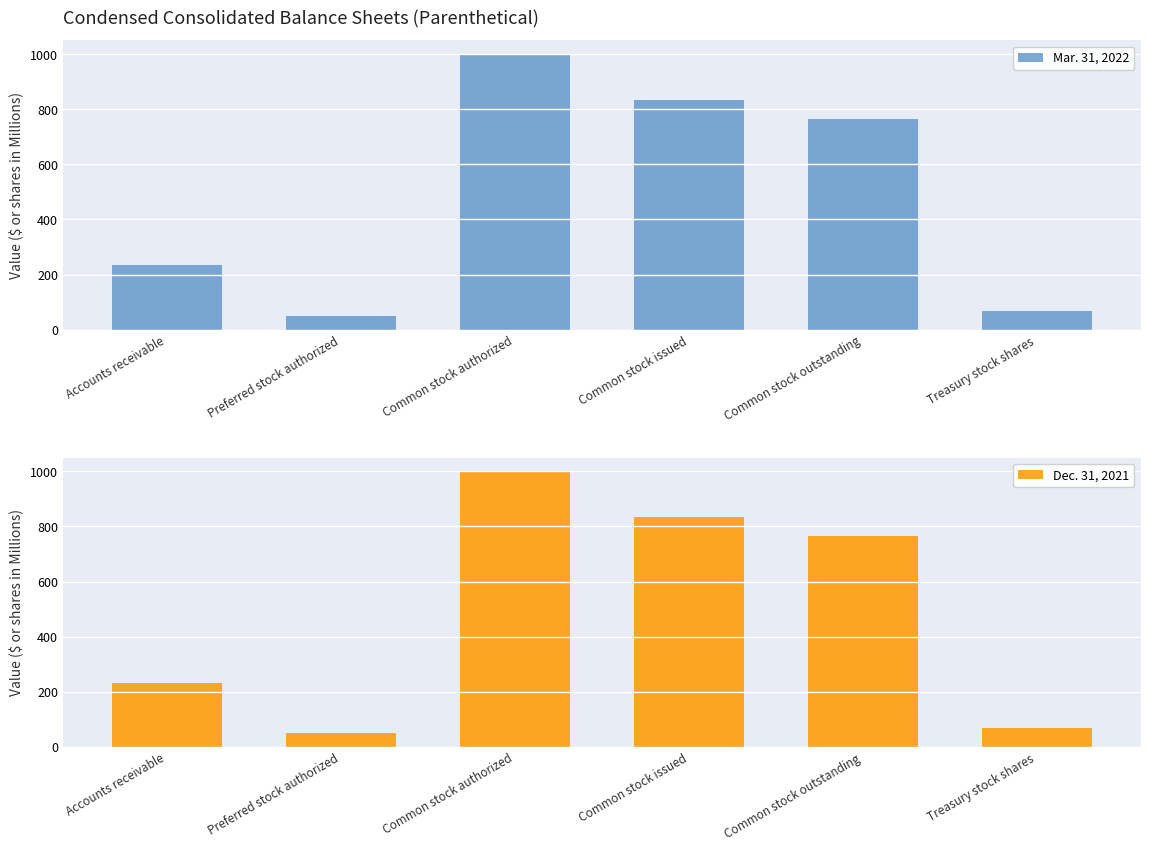

What position from the left is Preferred stock authorized?

2